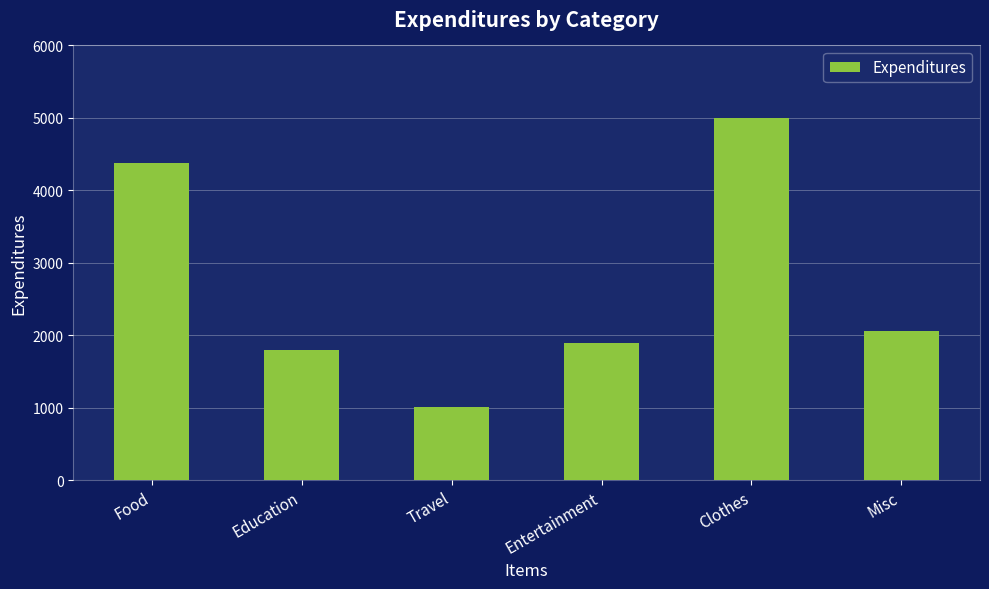

At which category does the chart reach its minimum across all series?

Travel